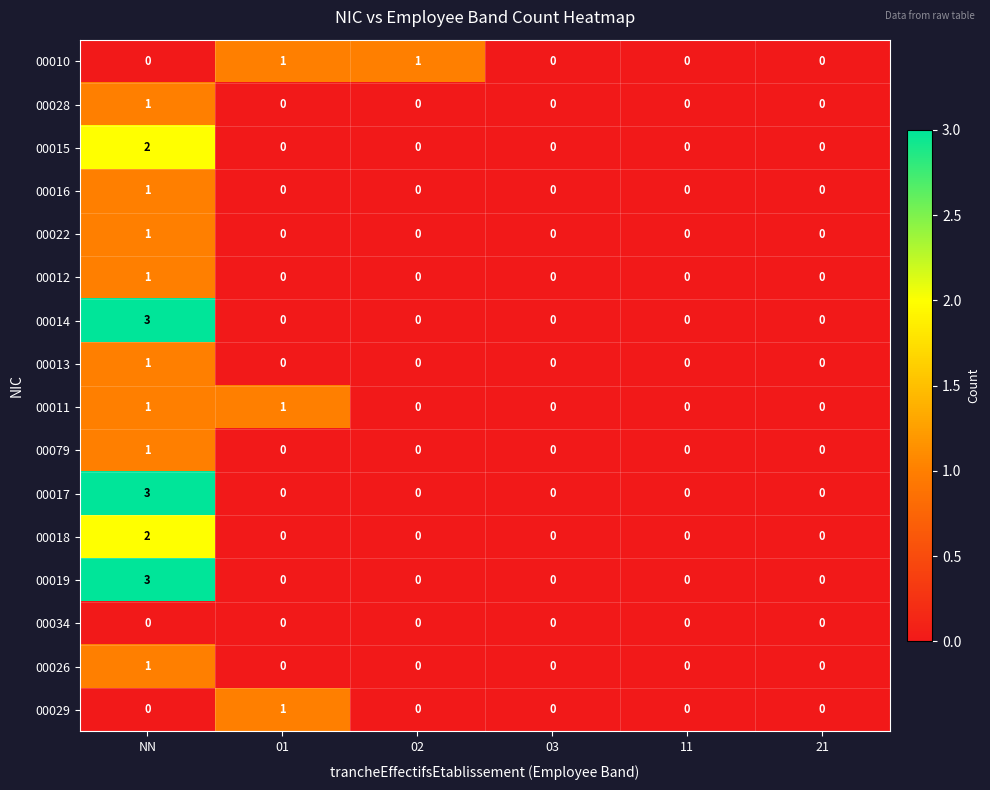

How many 00015 values are between 0 and 1?

5